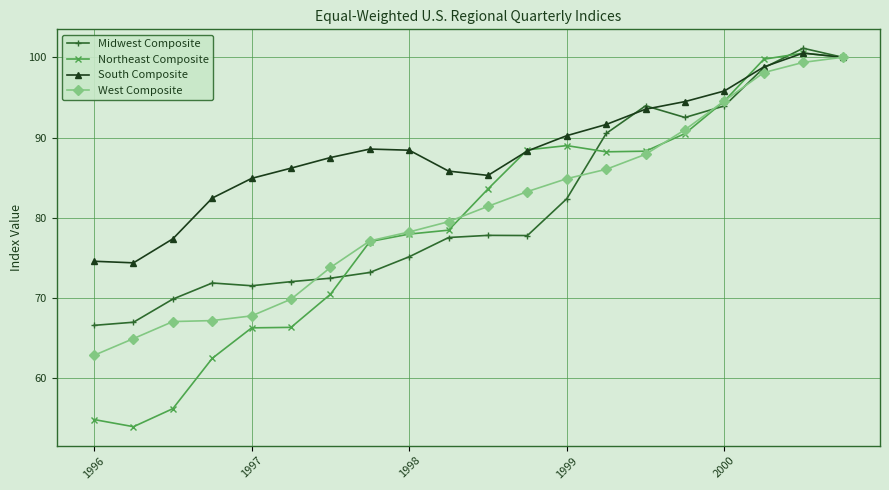

What is the value of the Midwest Composite point at the 9th from the left?

75.1